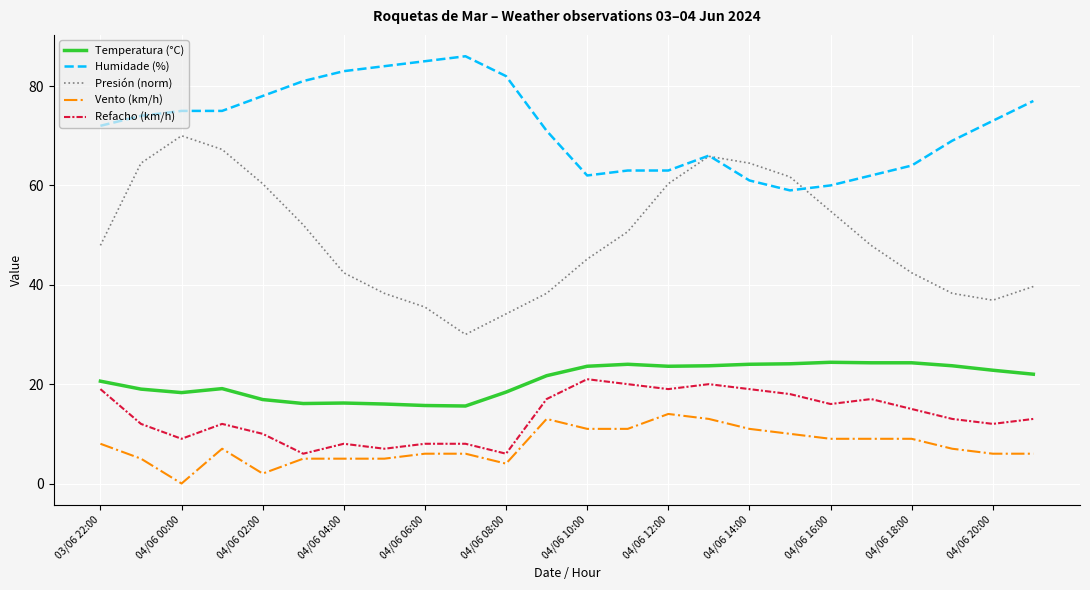

What is the minimum value for Temperatura (°C)?

15.6